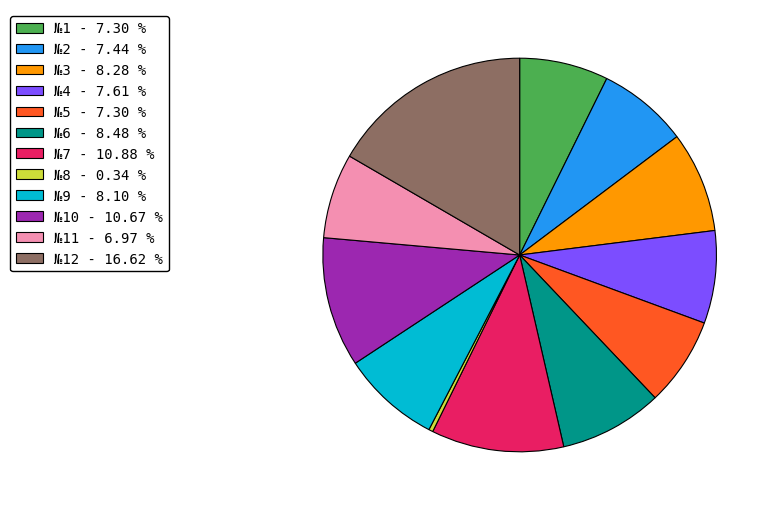

Do №2 - 7.44 % and №4 - 7.61 % together represent more than half of the pie?

No